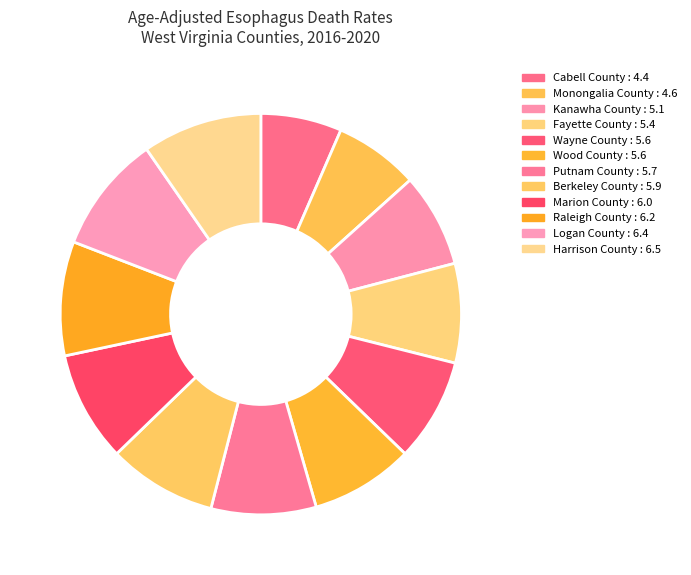

Approximately how many times larger is the value at Monongalia County compared to Kanawha County?

0.9